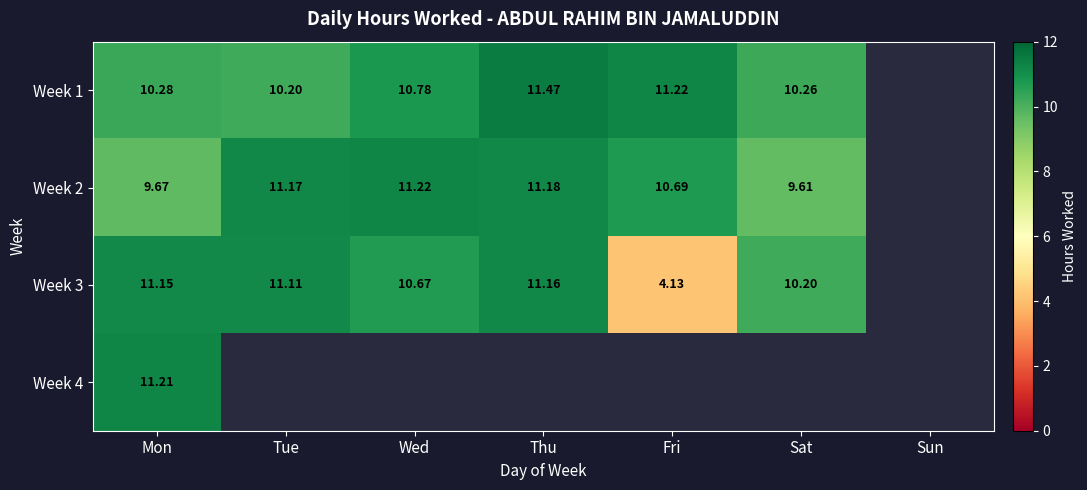

At how many categories does at least one series exceed 8?

6